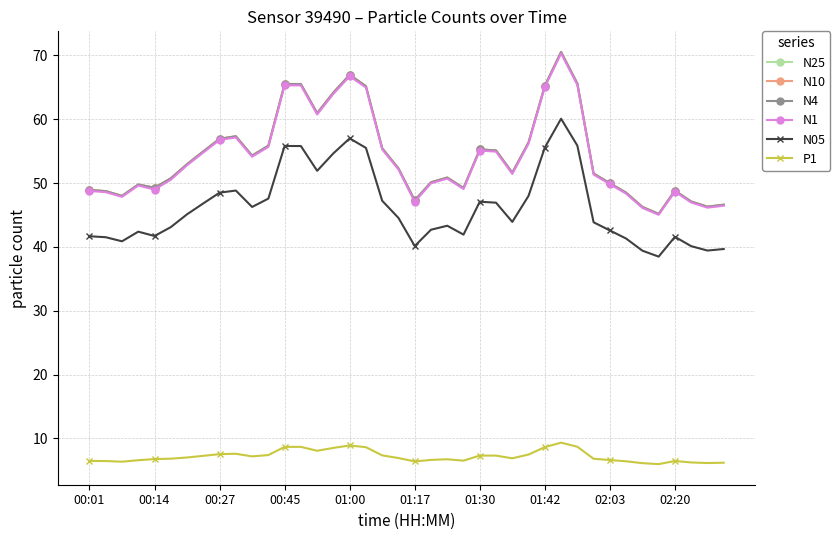

What is the minimum value for N4?

45.2